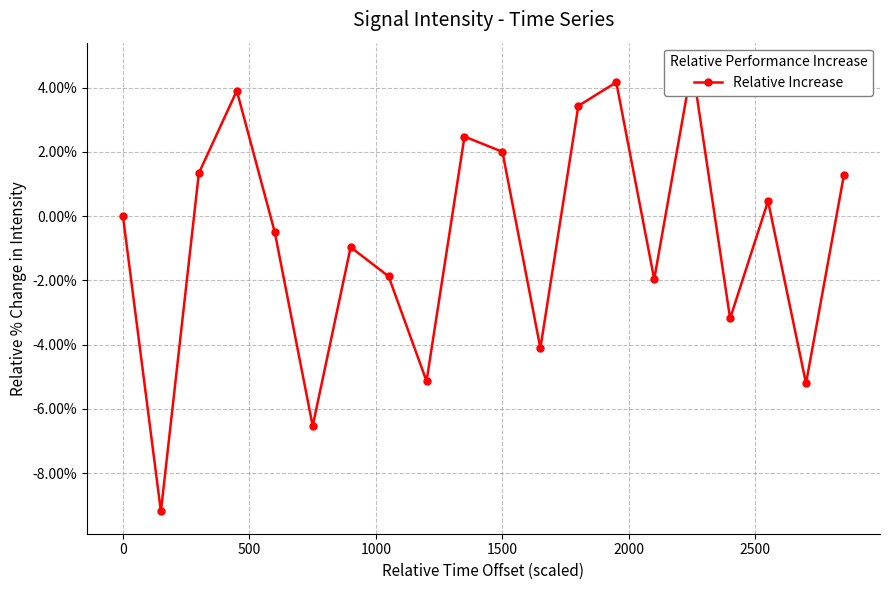

What is the difference between the second highest and minimum values?

13.4